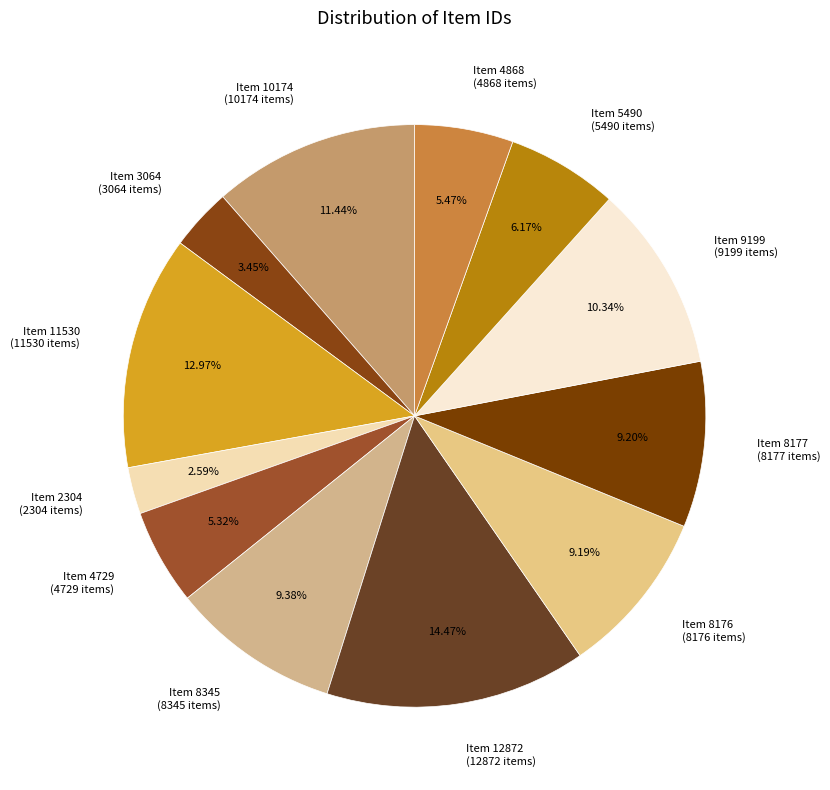

To the nearest percent, what portion does Item 4868 represent?

5%